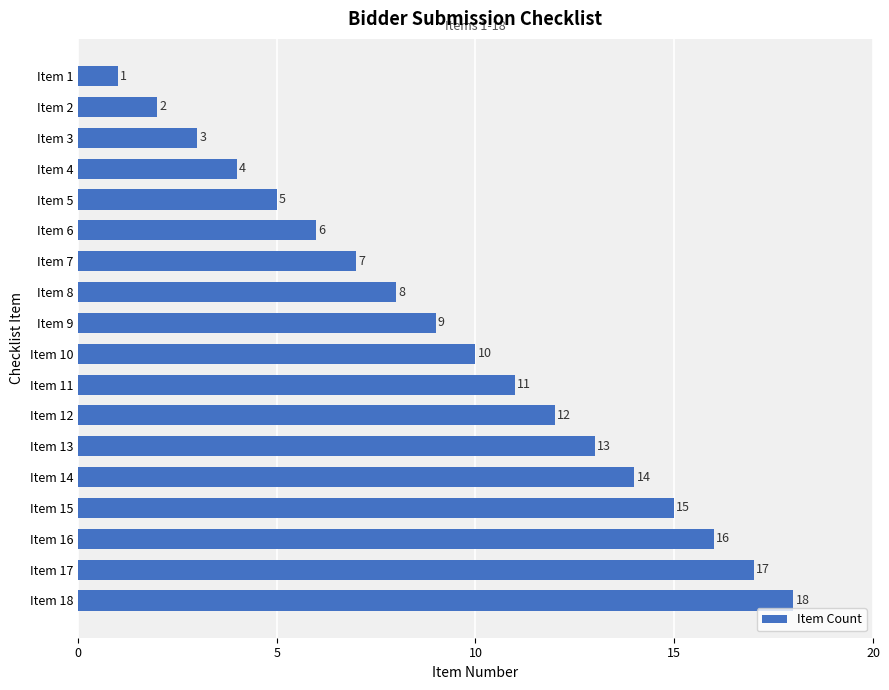

At which label is the value closest to 9?

Item 9